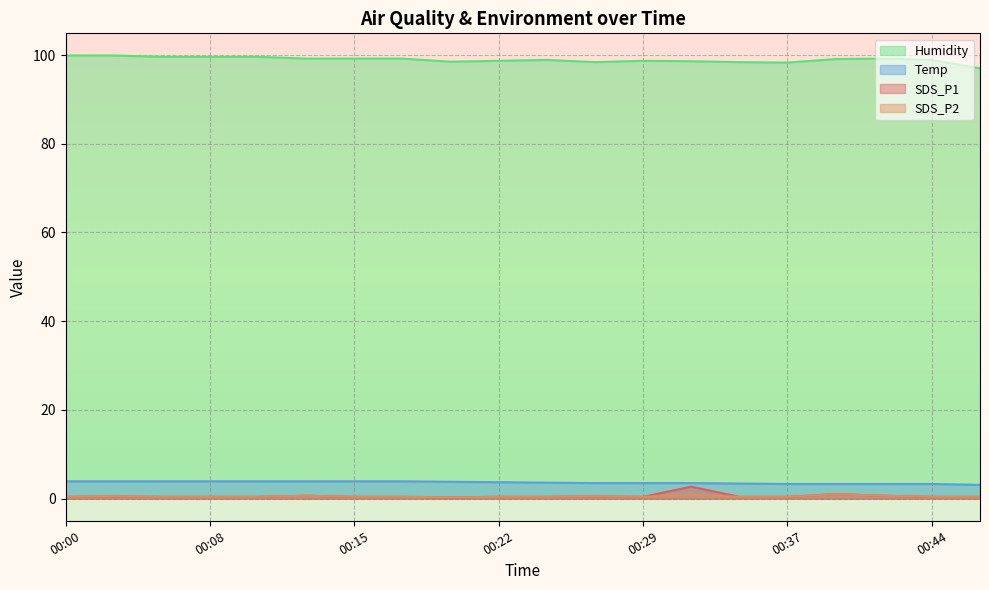

What is the average value of the SDS_P2 series?

0.5